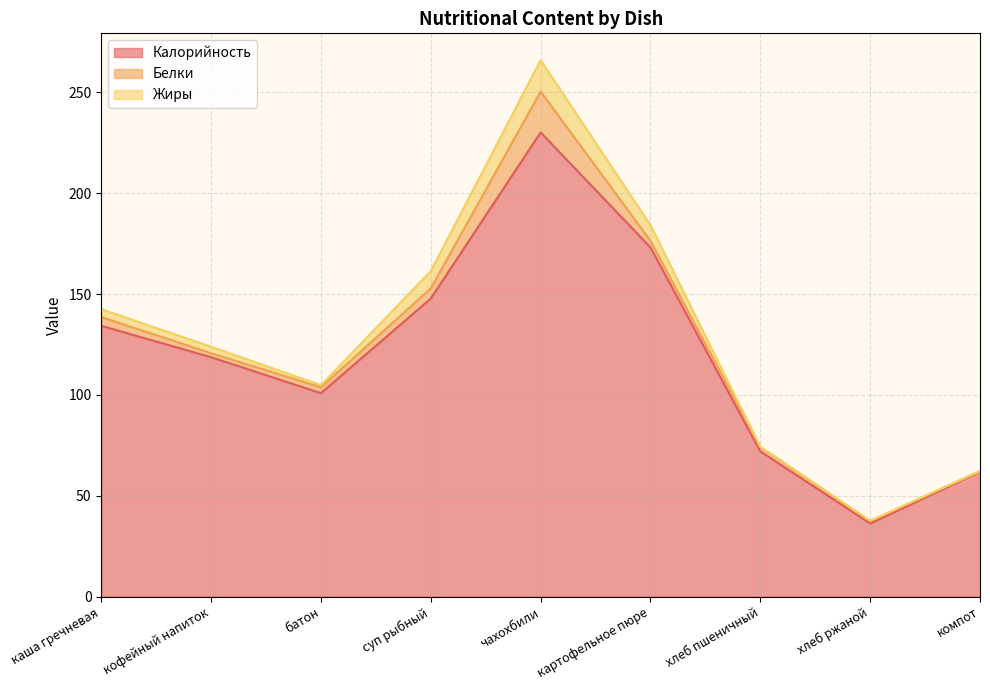

Does the chart have visible grid lines?

Yes